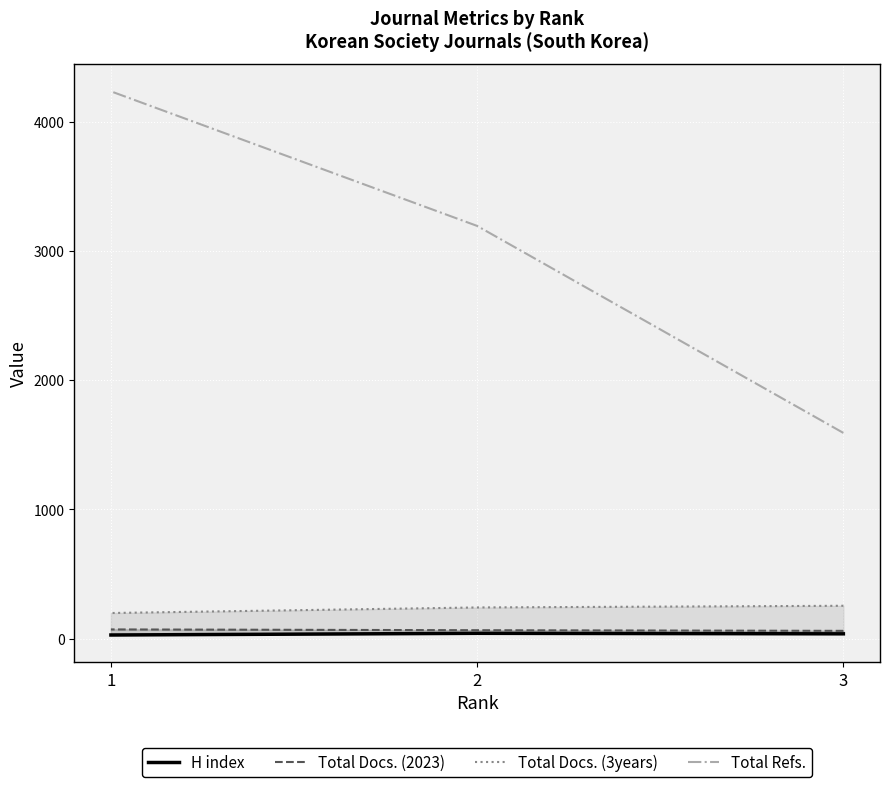

Which series has the widest spread of values?

Total Refs.